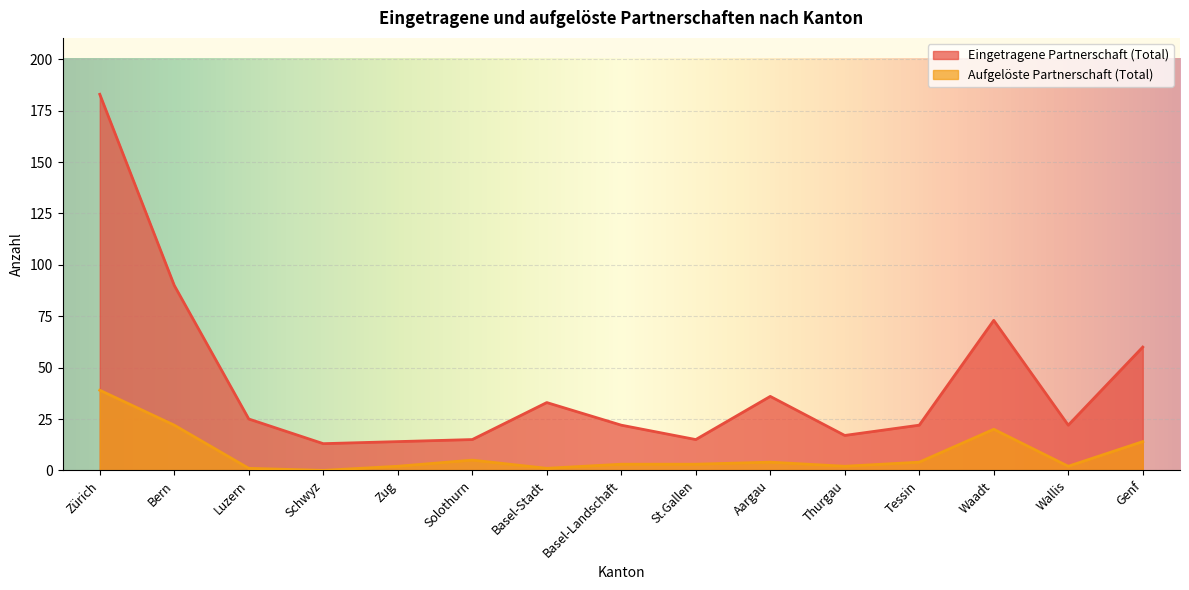

What position from the left is Waadt?

13